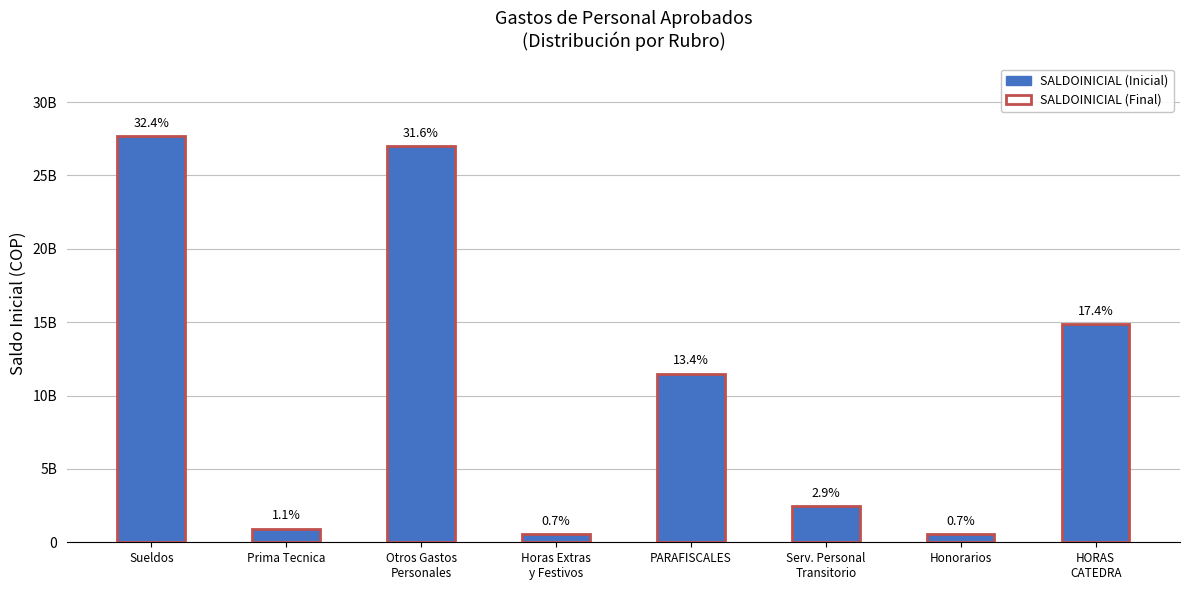

What is the maximum value for SALDOINICIAL (Inicial)?

27654651244